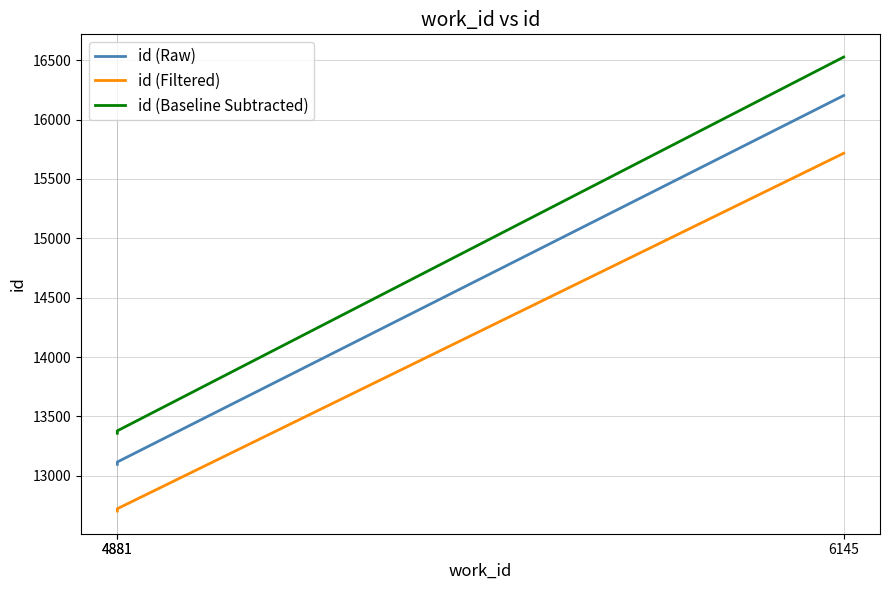

Reading right to left, extract all data points from this chart.

id (Raw): 6145=16202.0	4881=13117.0	4881=13097.0
id (Filtered): 6145=15715.9	4881=12723.5	4881=12704.1
id (Baseline Subtracted): 6145=16526.0	4881=13379.3	4881=13358.9